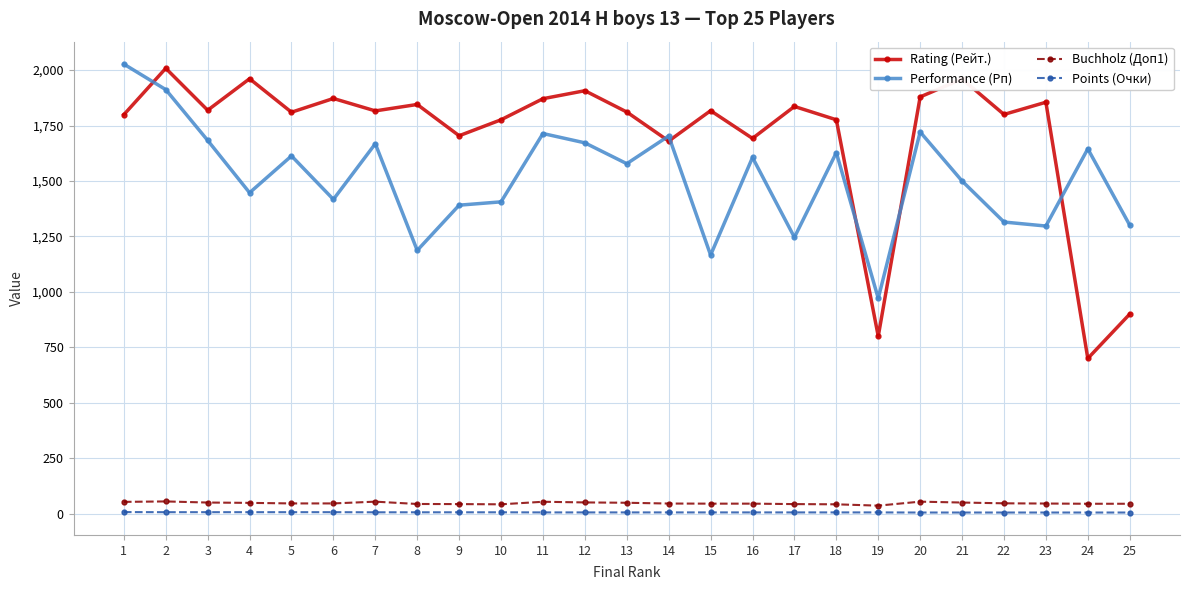

What is the value of the Points (Очки) point at the 24th from the left?

5.5